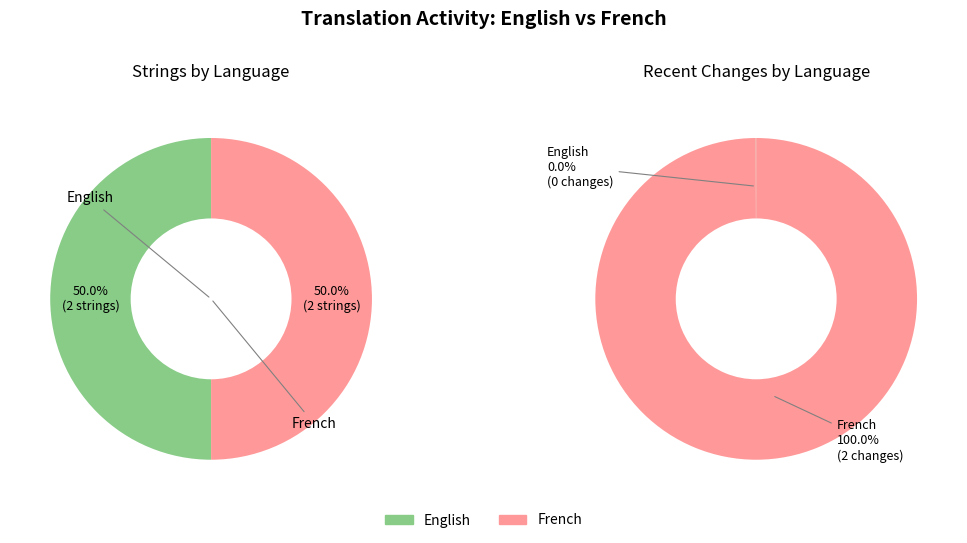

Does any single category account for the majority?

Yes